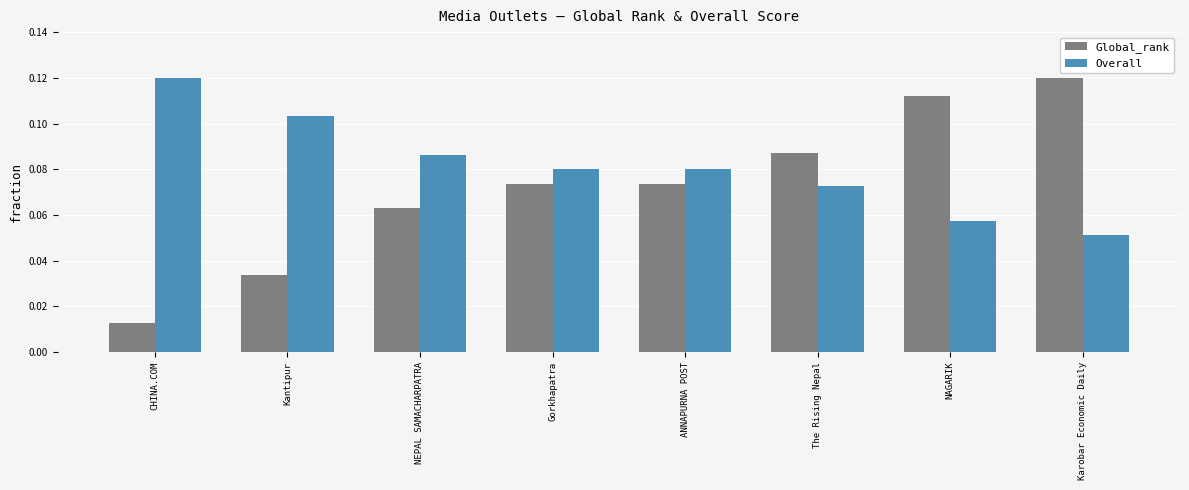

Rank the series by their average value, from highest to lowest.

Overall, Global_rank